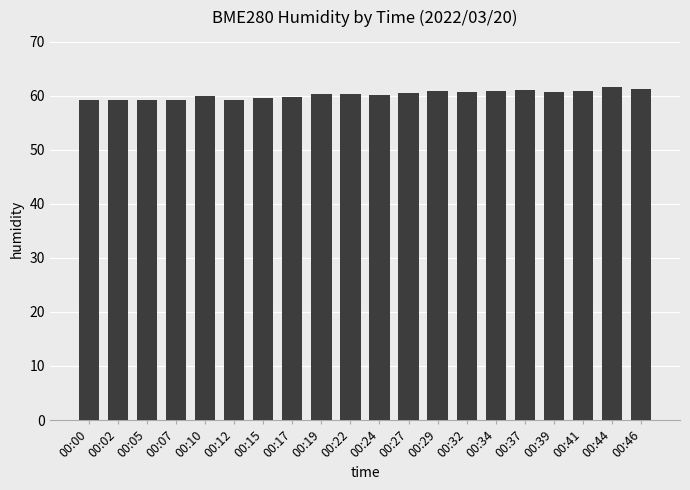

What is the change in value from 00:02 to 00:15?

+0.5